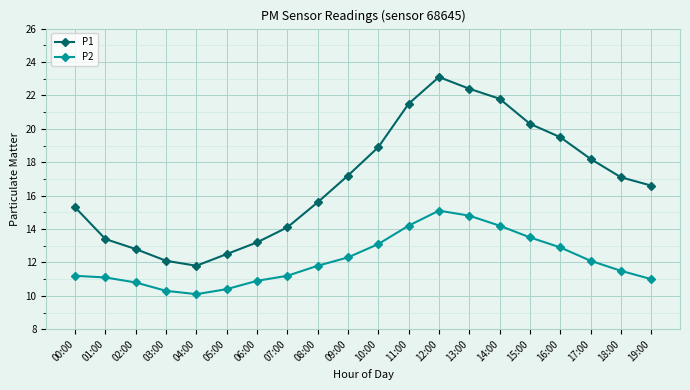

List the series in order of their peak value, lowest first.

P2, P1